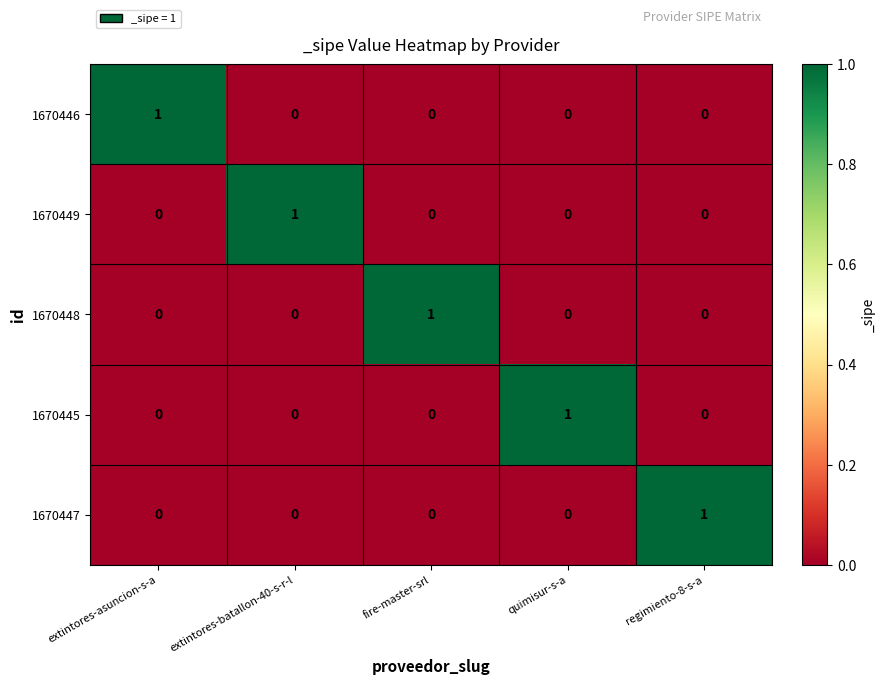

True or false: 1670449 has a value of 0 at extintores-asuncion-s-a.

True